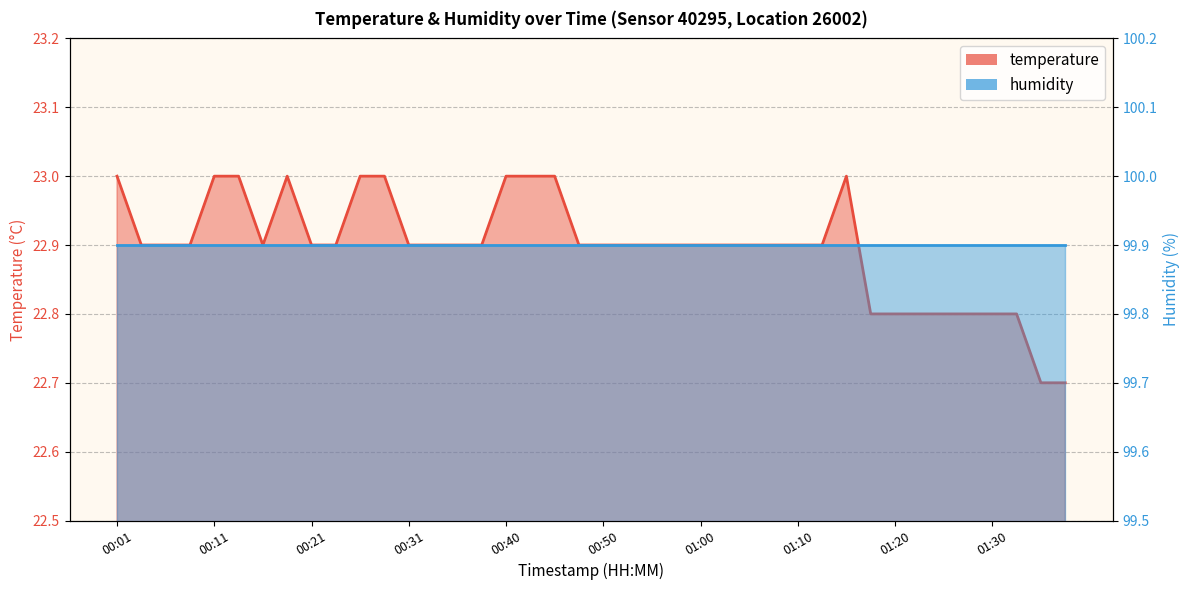

Approximately how many times larger is the value at 00:14 compared to 00:45?

1.0